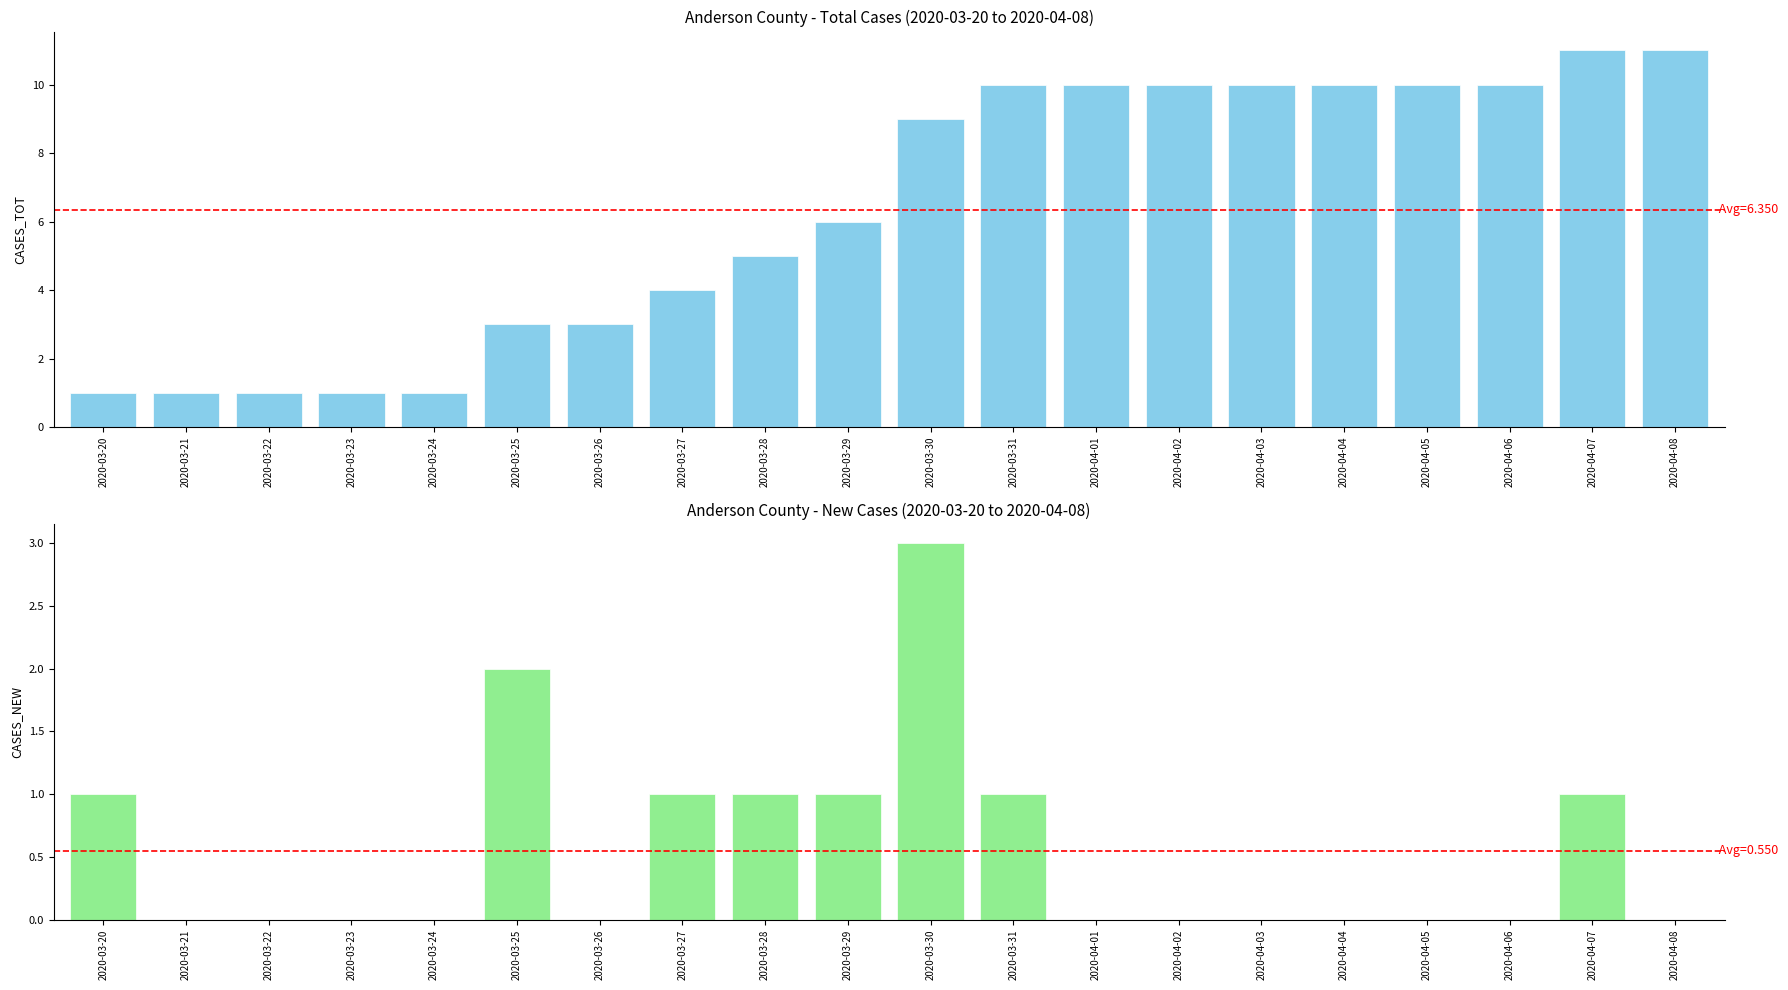

How many bars are there in each group?

2